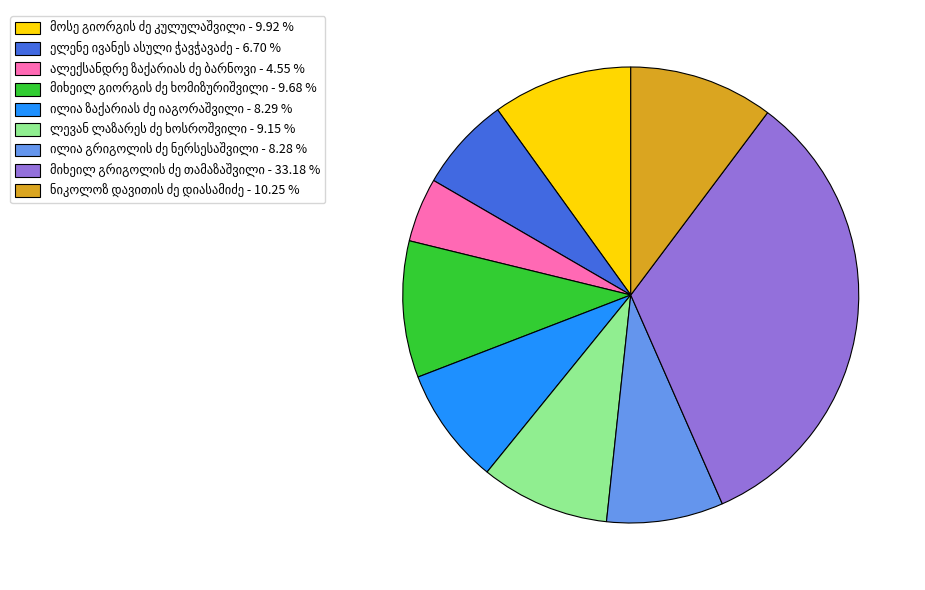

Does any single category account for the majority?

No